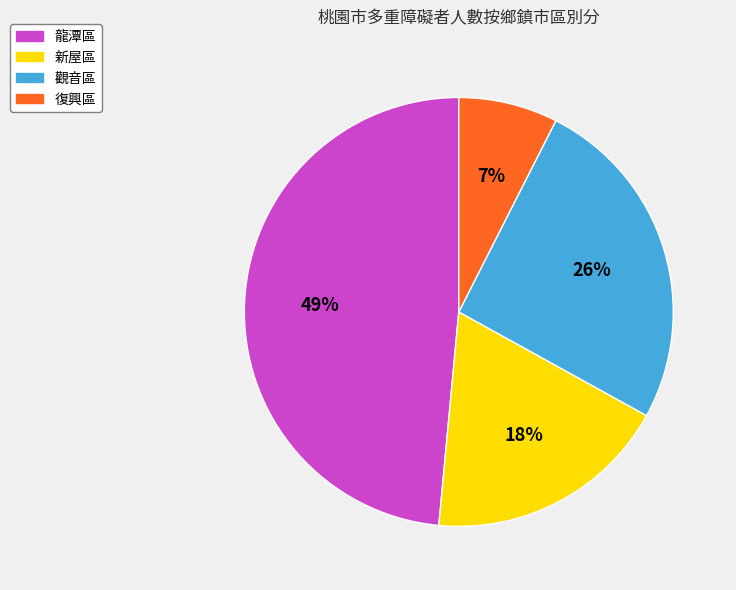

Rank the categories by value from lowest to highest.

復興區, 新屋區, 觀音區, 龍潭區